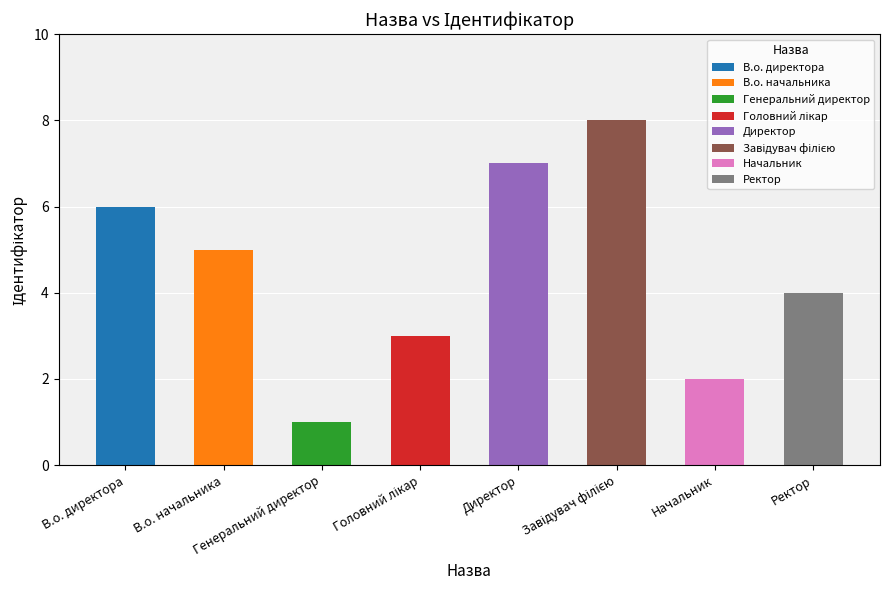

True or false: the data shows 6 at Ректор.

False